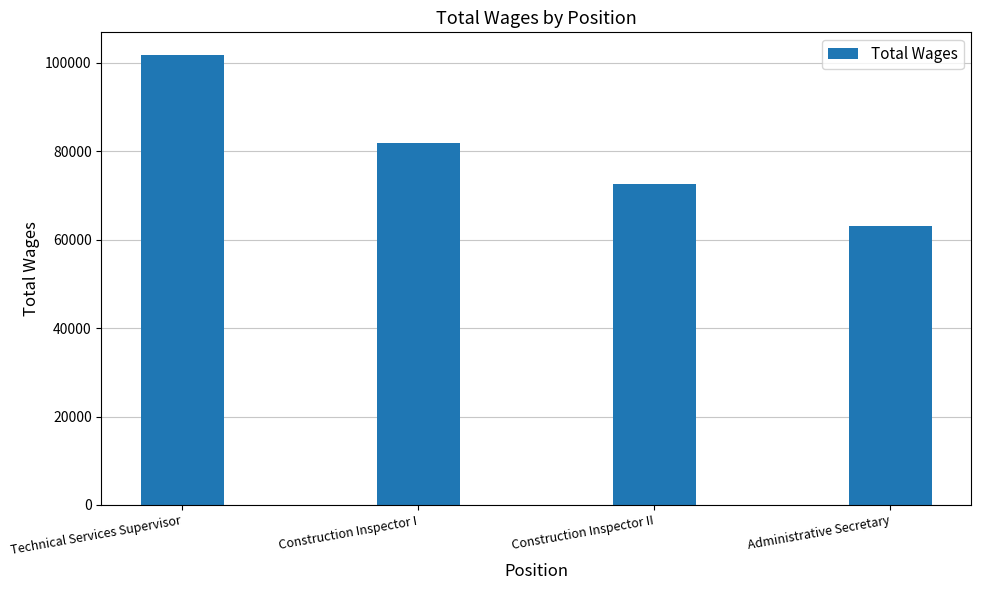

True or false: the data shows 101844 at Technical Services Supervisor.

True